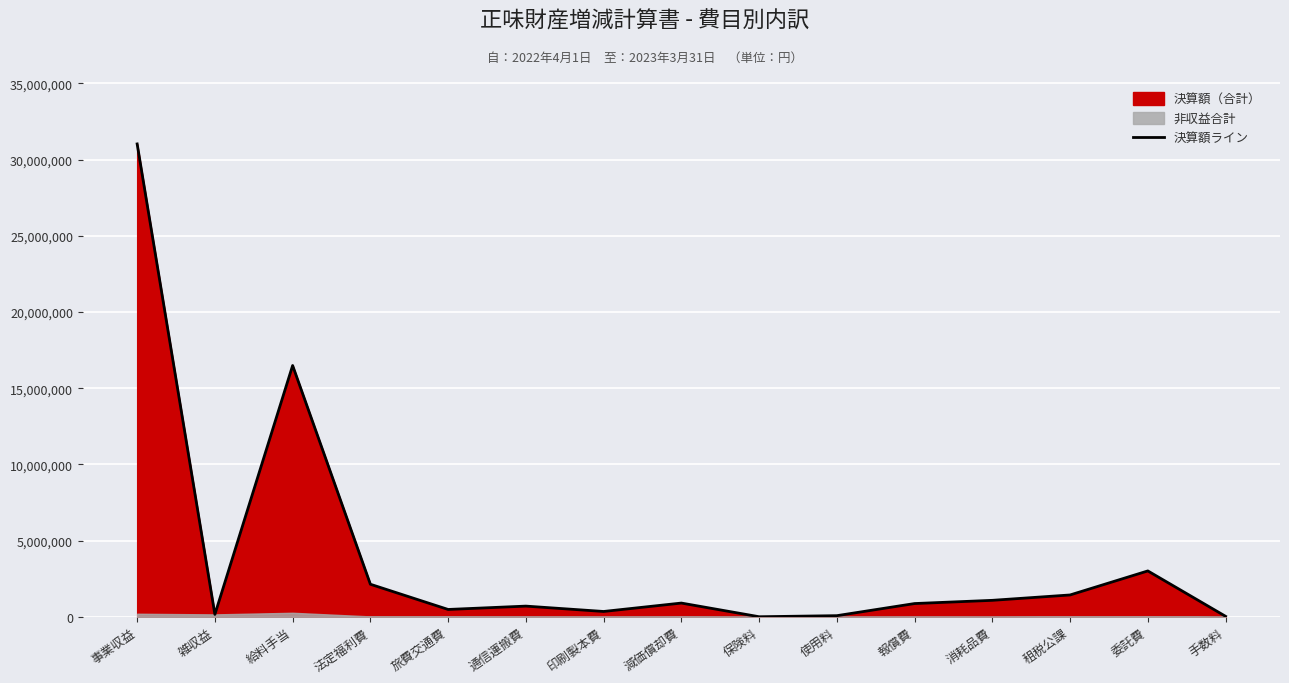

Reading left to right, list all the values displayed in this chart.

31026860	156316	16487194	2134430	480201	700062	348303	899920	2800	72788	868073	1079382	1431800	3008745	30537